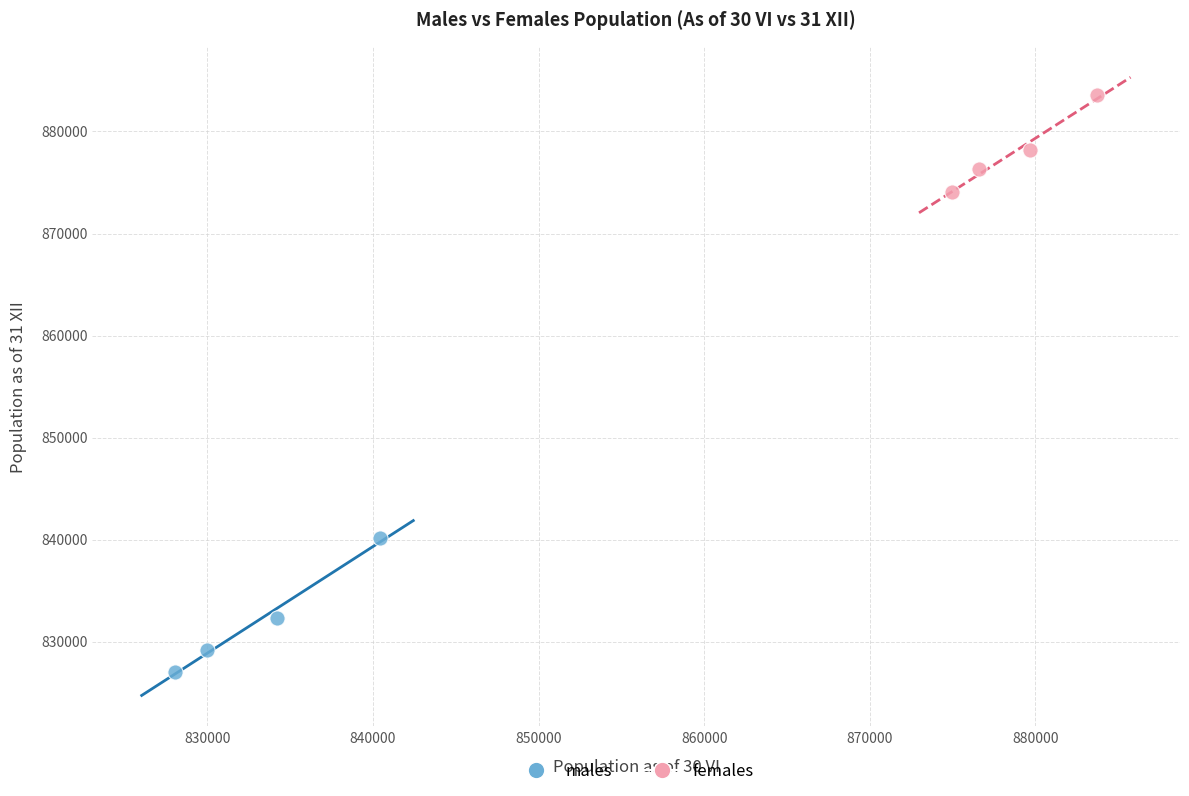

Which series contains the lowest Y value?

males